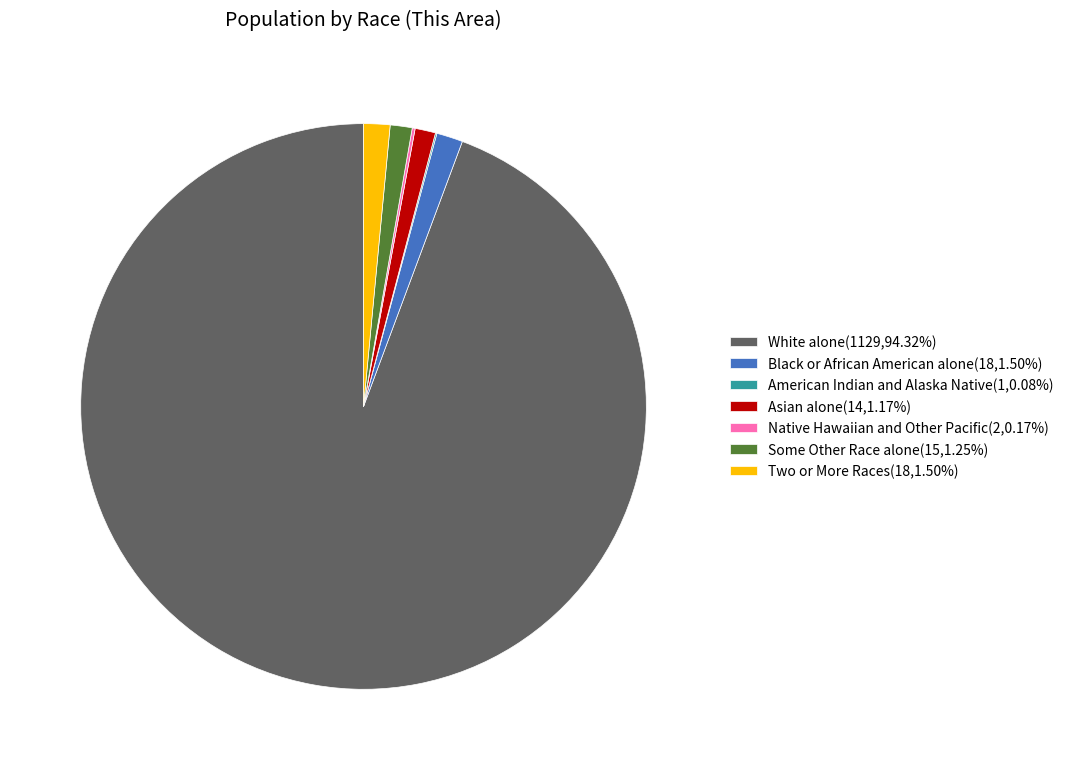

Does White alone(1129,94.32%) account for over 50% of the chart?

Yes